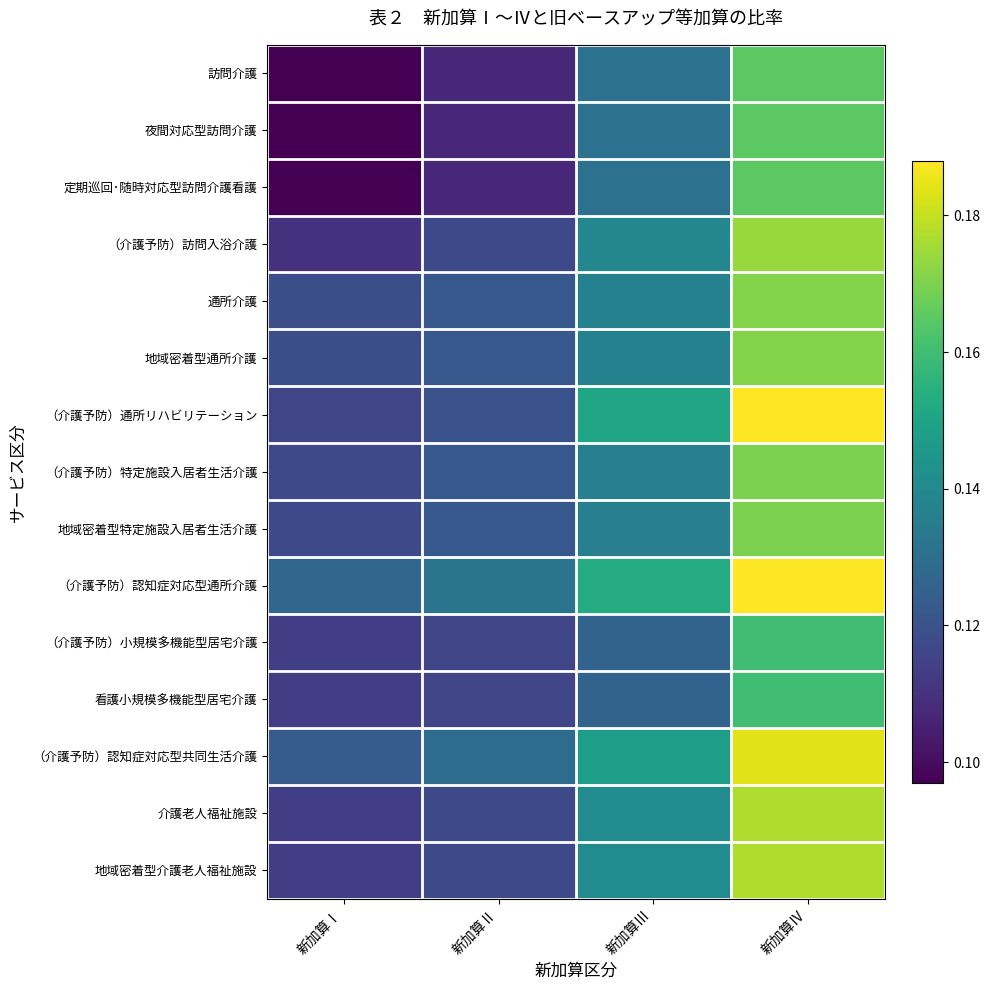

Reading left to right, what are all the values shown in this chart?

訪問介護: 新加算Ⅰ=0.1	新加算Ⅱ=0.1	新加算Ⅲ=0.1	新加算Ⅳ=0.2
夜間対応型訪問介護: 新加算Ⅰ=0.1	新加算Ⅱ=0.1	新加算Ⅲ=0.1	新加算Ⅳ=0.2
定期巡回･随時対応型訪問介護看護: 新加算Ⅰ=0.1	新加算Ⅱ=0.1	新加算Ⅲ=0.1	新加算Ⅳ=0.2
（介護予防）訪問入浴介護: 新加算Ⅰ=0.1	新加算Ⅱ=0.1	新加算Ⅲ=0.1	新加算Ⅳ=0.2
通所介護: 新加算Ⅰ=0.1	新加算Ⅱ=0.1	新加算Ⅲ=0.1	新加算Ⅳ=0.2
地域密着型通所介護: 新加算Ⅰ=0.1	新加算Ⅱ=0.1	新加算Ⅲ=0.1	新加算Ⅳ=0.2
（介護予防）通所リハビリテーション: 新加算Ⅰ=0.1	新加算Ⅱ=0.1	新加算Ⅲ=0.2	新加算Ⅳ=0.2
（介護予防）特定施設入居者生活介護: 新加算Ⅰ=0.1	新加算Ⅱ=0.1	新加算Ⅲ=0.1	新加算Ⅳ=0.2
地域密着型特定施設入居者生活介護: 新加算Ⅰ=0.1	新加算Ⅱ=0.1	新加算Ⅲ=0.1	新加算Ⅳ=0.2
（介護予防）認知症対応型通所介護: 新加算Ⅰ=0.1	新加算Ⅱ=0.1	新加算Ⅲ=0.2	新加算Ⅳ=0.2
（介護予防）小規模多機能型居宅介護: 新加算Ⅰ=0.1	新加算Ⅱ=0.1	新加算Ⅲ=0.1	新加算Ⅳ=0.2
看護小規模多機能型居宅介護: 新加算Ⅰ=0.1	新加算Ⅱ=0.1	新加算Ⅲ=0.1	新加算Ⅳ=0.2
（介護予防）認知症対応型共同生活介護: 新加算Ⅰ=0.1	新加算Ⅱ=0.1	新加算Ⅲ=0.1	新加算Ⅳ=0.2
介護老人福祉施設: 新加算Ⅰ=0.1	新加算Ⅱ=0.1	新加算Ⅲ=0.1	新加算Ⅳ=0.2
地域密着型介護老人福祉施設: 新加算Ⅰ=0.1	新加算Ⅱ=0.1	新加算Ⅲ=0.1	新加算Ⅳ=0.2